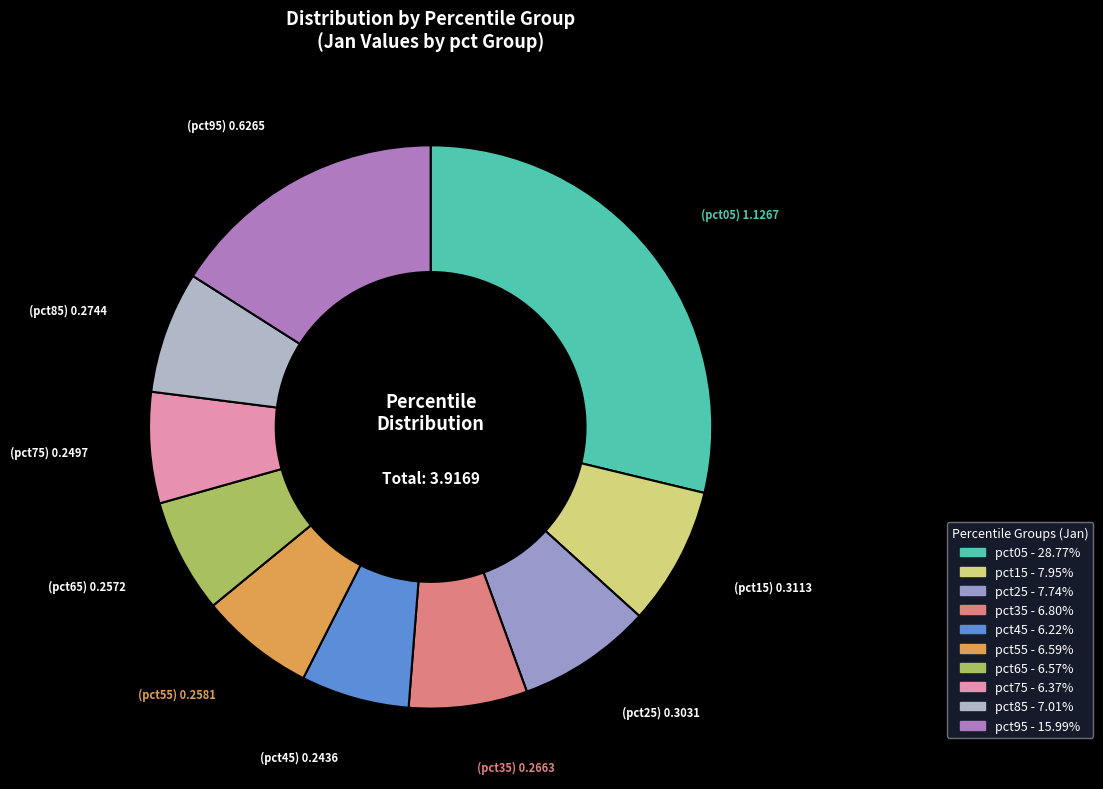

How many segments does this pie chart have?

10